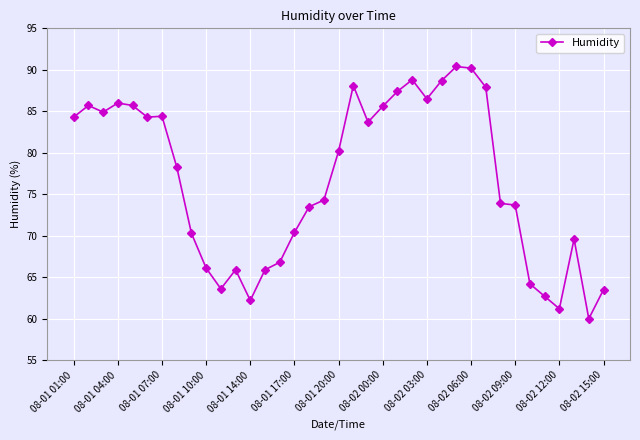

What is the value of the 37th point from the left?

63.5